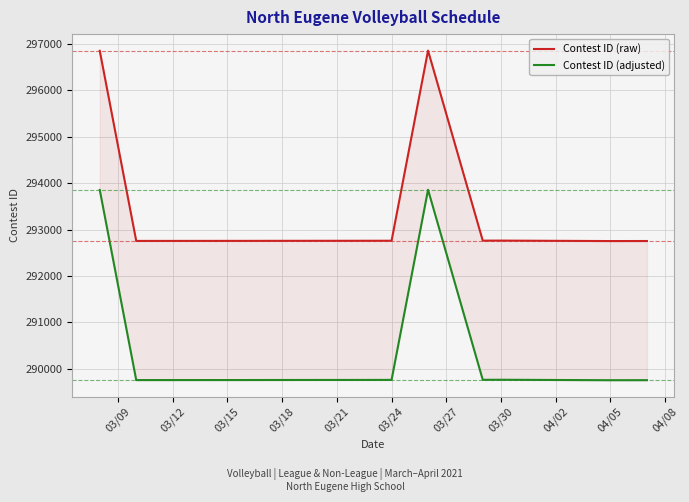

What is the label of the 3rd point from the left?

03/15